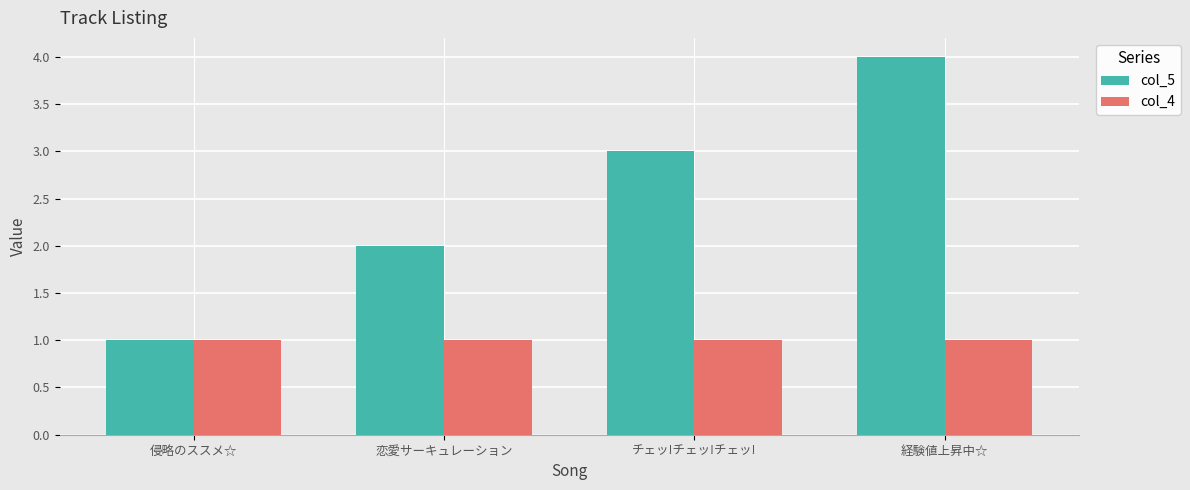

What are all the series names shown in the legend?

col_5, col_4